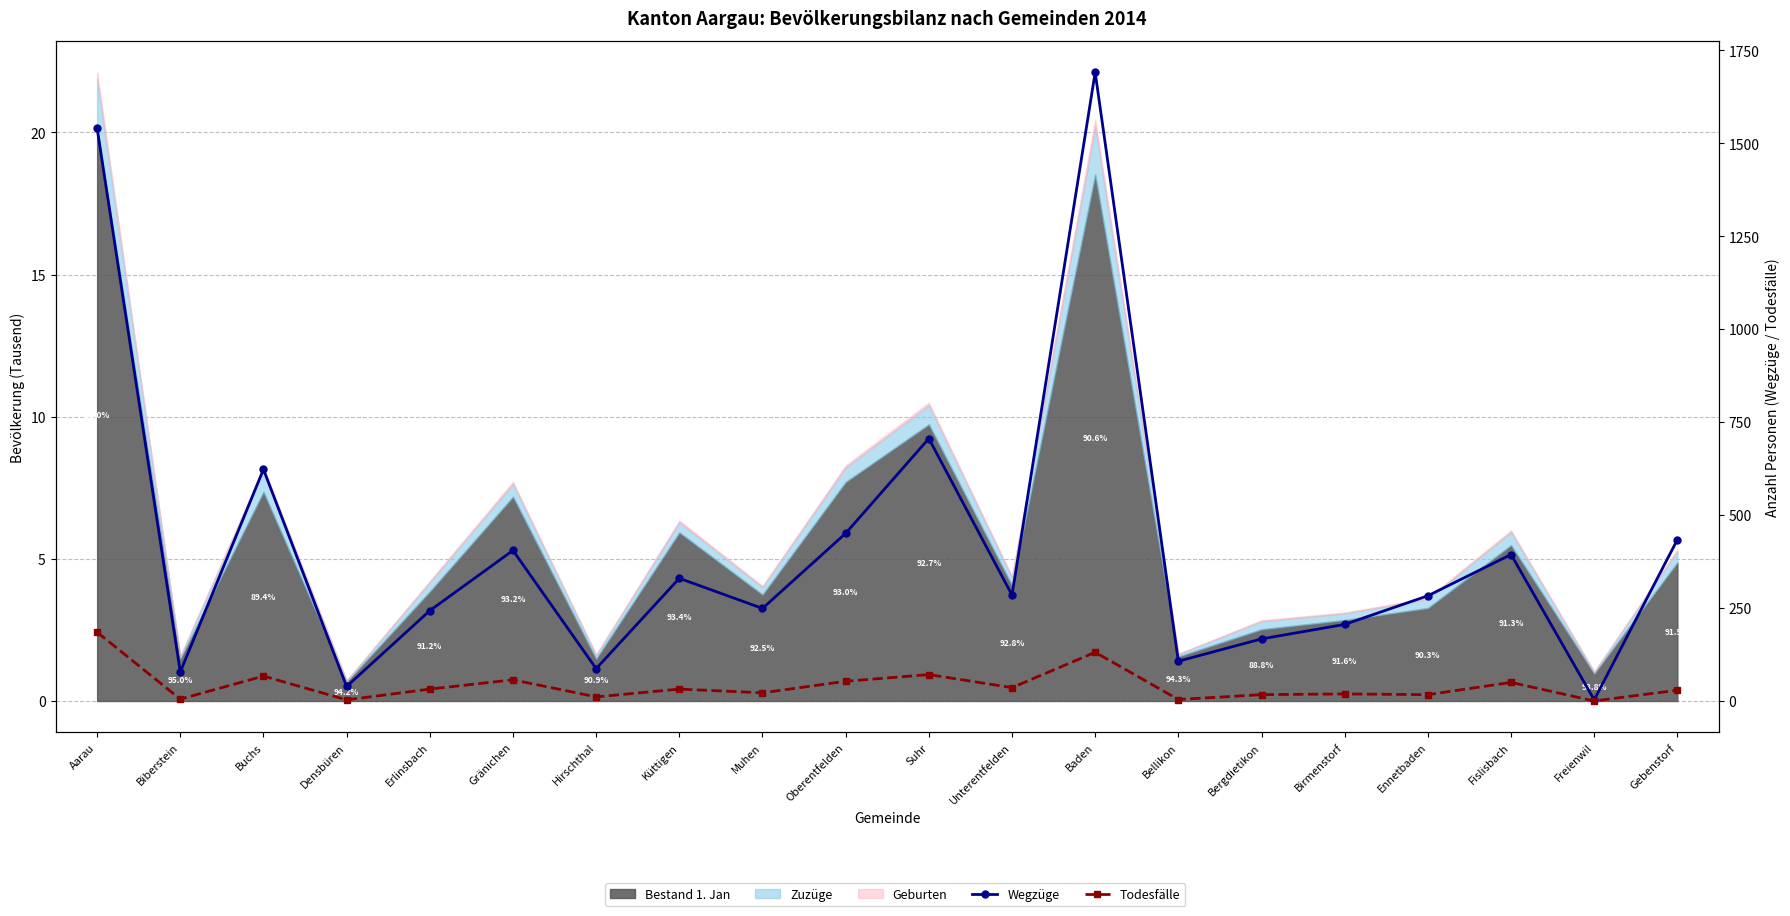

What is the average value of the Wegzüge series?

416